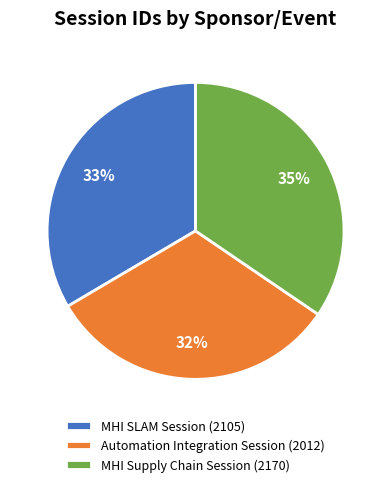

To the nearest percent, what is the combined percentage of MHI SLAM Session and Automation Integration Session?

65%